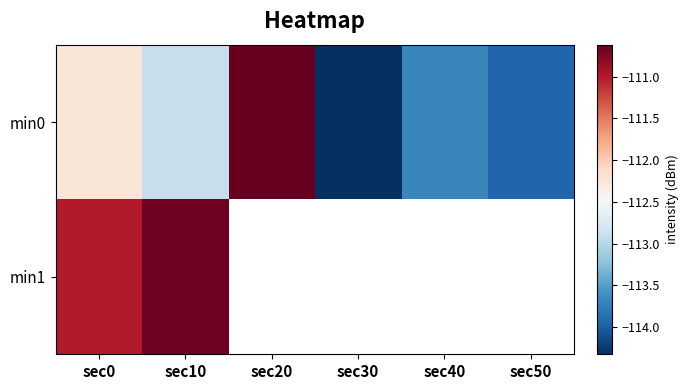

What is the difference between the highest and lowest values at sec0?

1.2